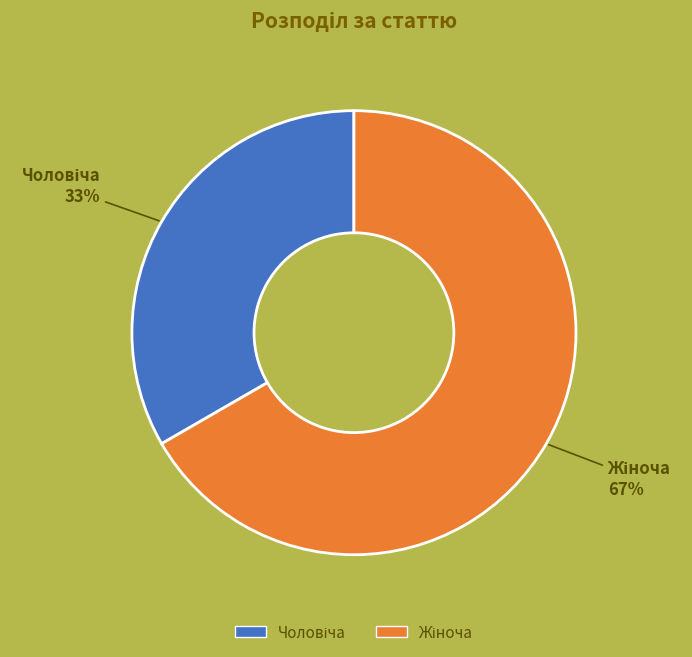

Does any single category account for the majority?

Yes